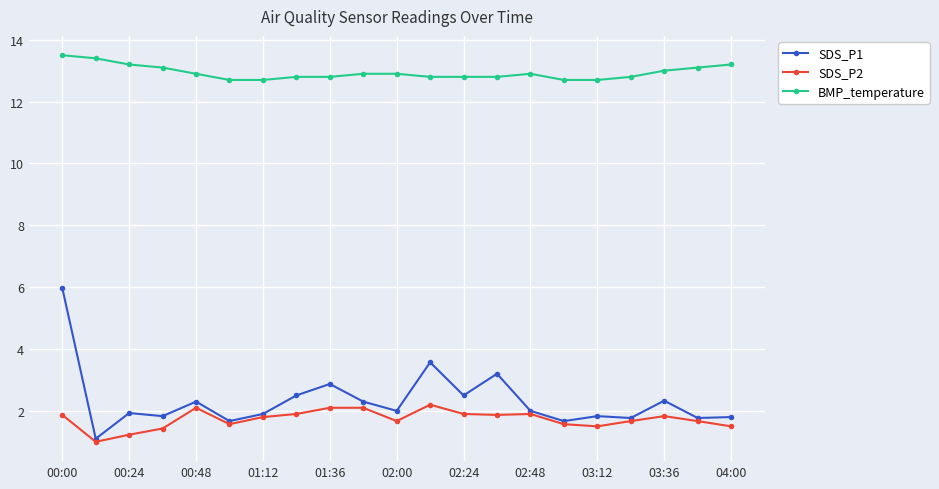

How many categories are shown in the chart?

21